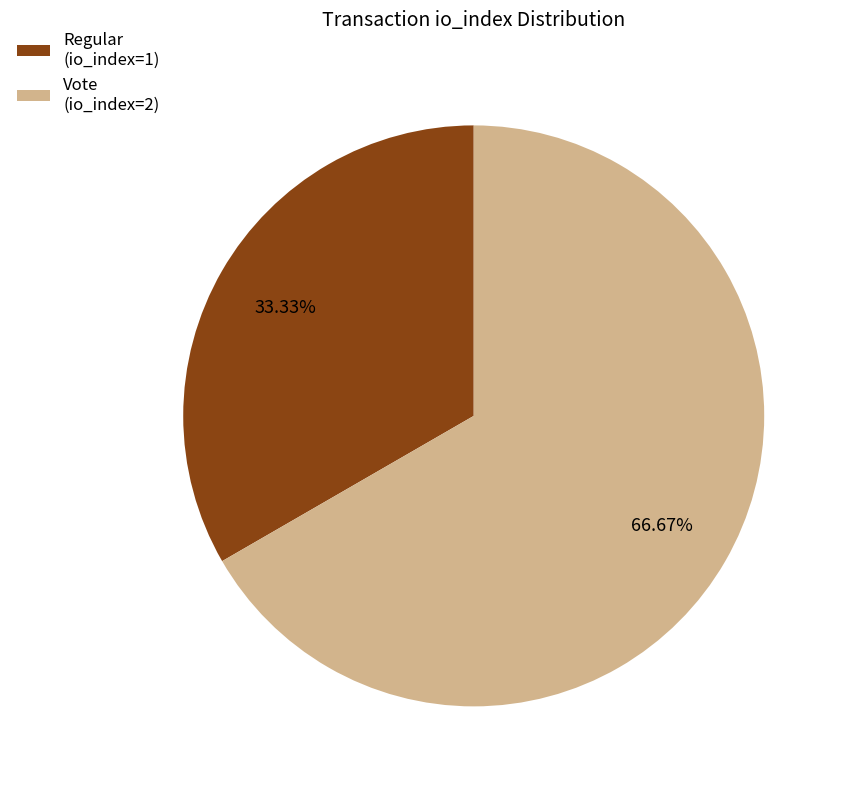

What is the smallest slice in the pie chart?

Regular (io_index=1)